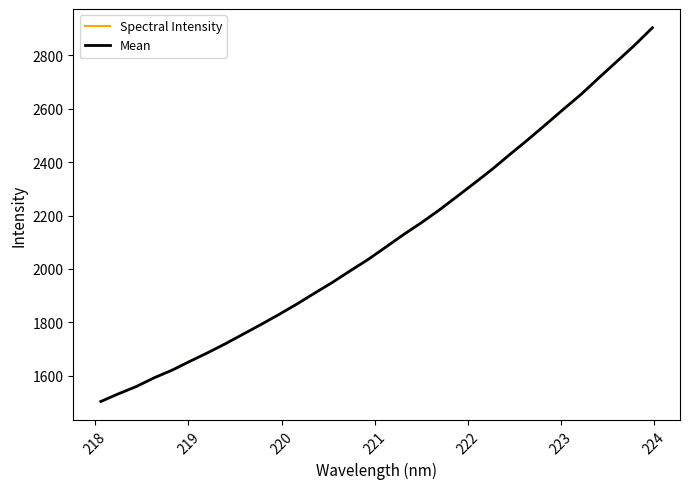

Does the chart display data point markers on the line(s)?

No